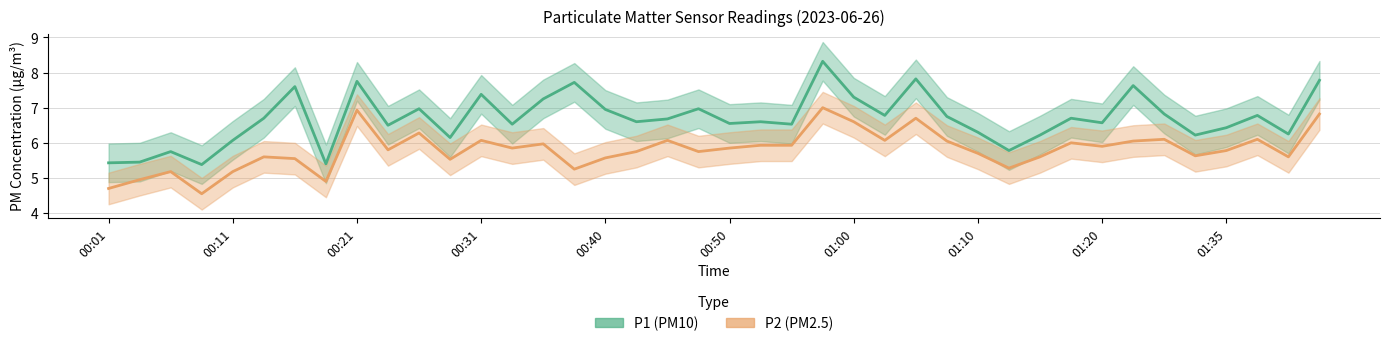

In P1 (PM10), how many points are higher than both neighbors (excluding endpoints)?

13